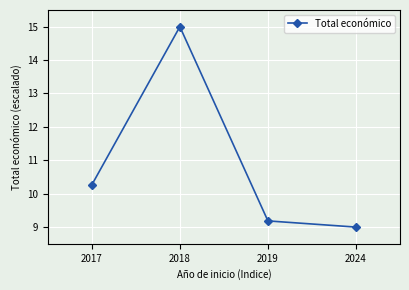

What is the maximum value shown in the chart?

15.0